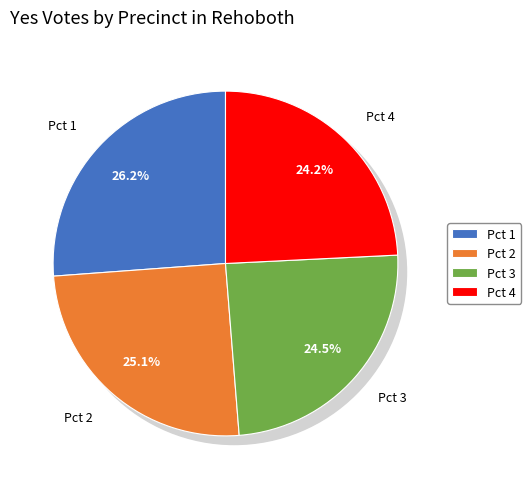

True or false: Pct 4 accounts for 12% of the total.

False